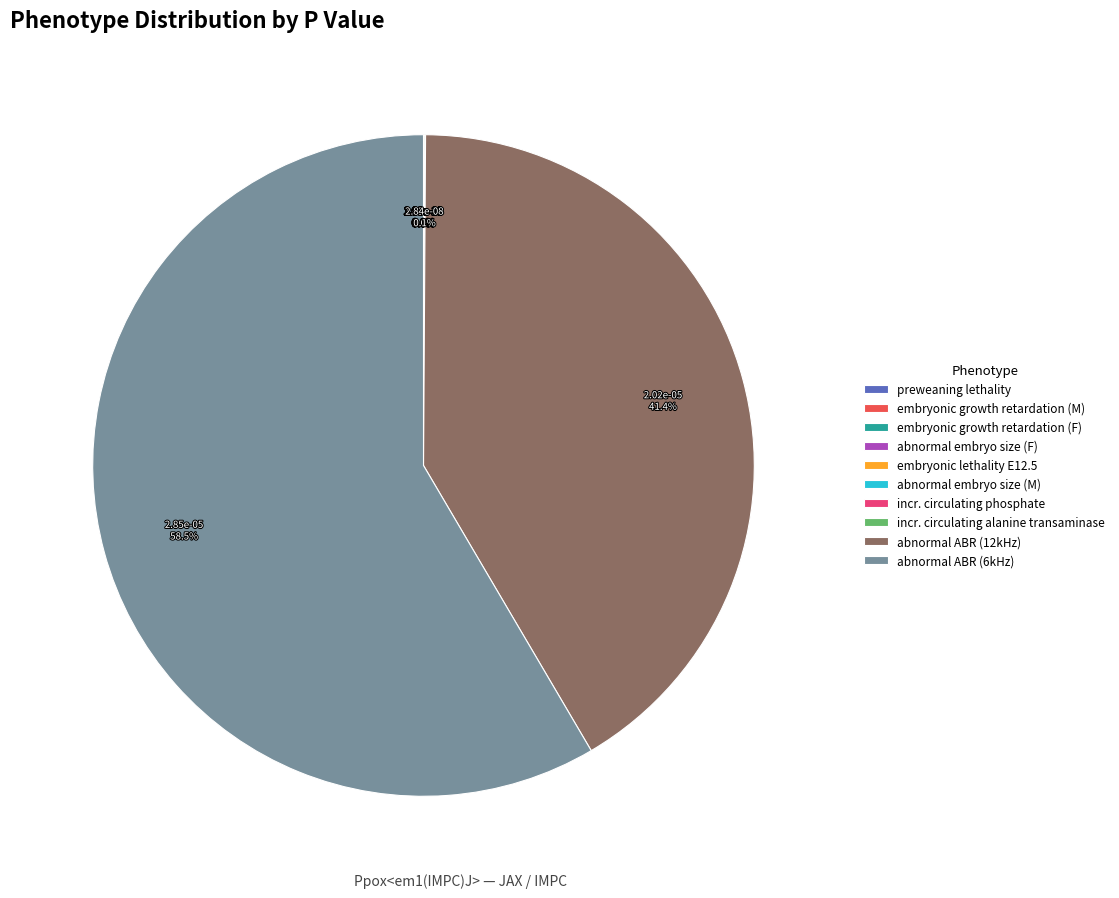

Which slice is the largest?

abnormal ABR (6kHz)